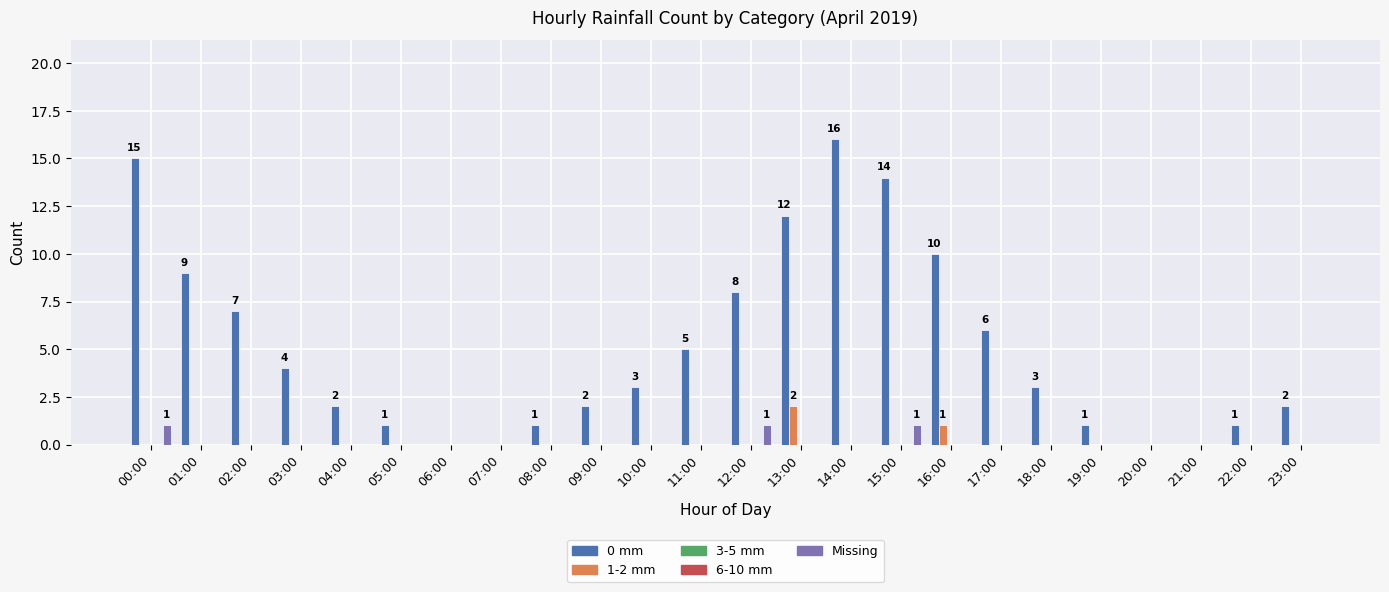

How many values in the 1-2 mm series exceed 0?

2